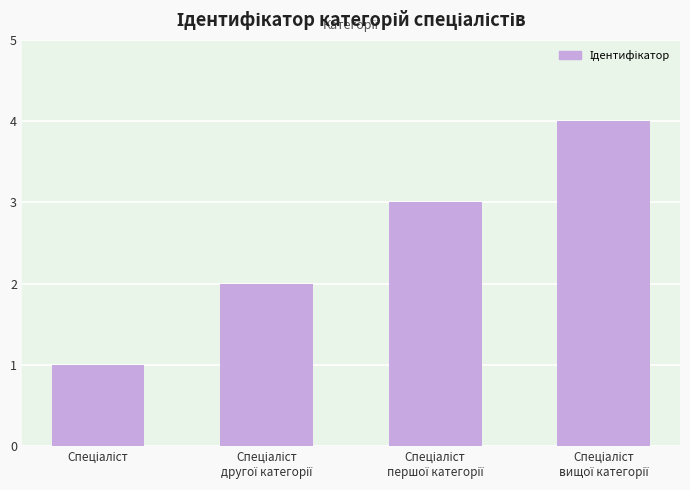

What is the difference between the maximum and minimum values?

3